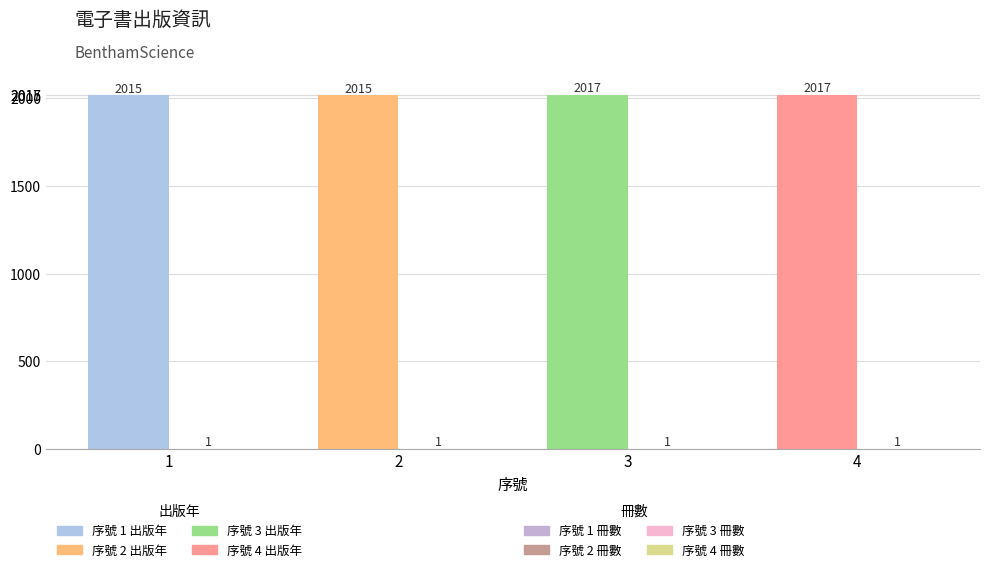

Count the number of categories in the chart.

4